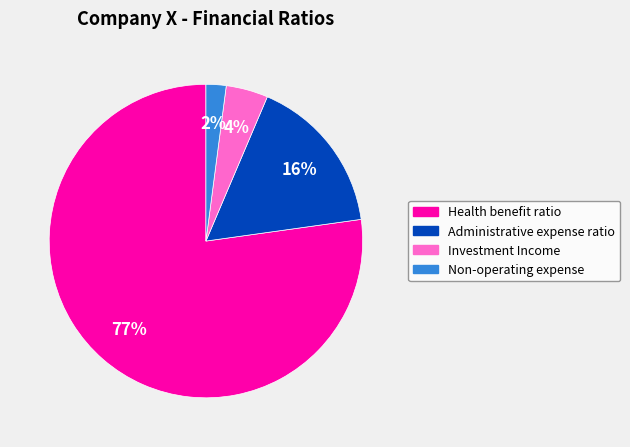

Count the number of slices in the pie.

4